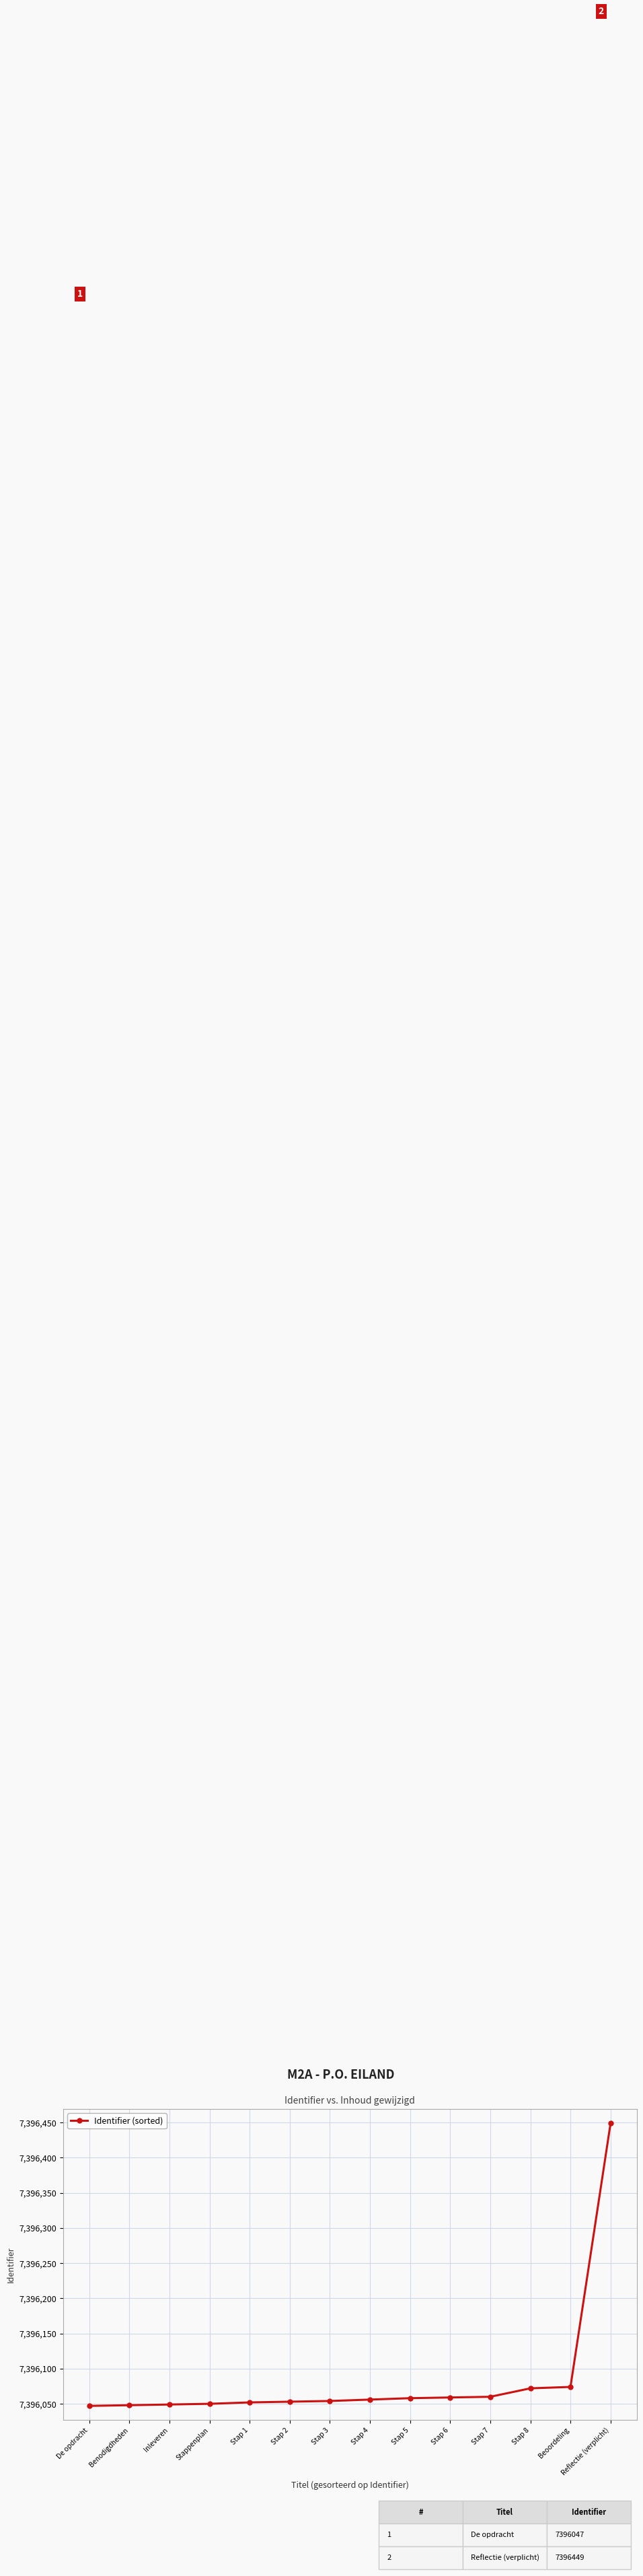

What is the ratio of the value at Benodigdheden to the value at Stap 5?

1.0